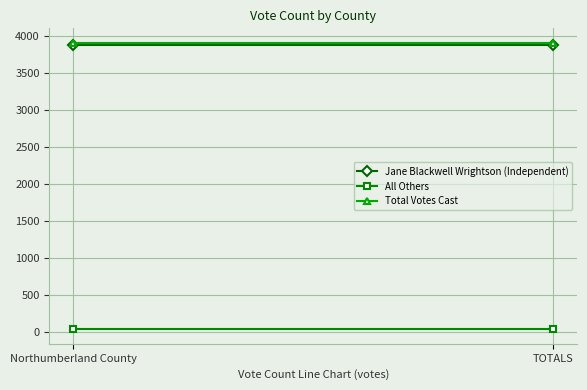

At which label is Total Votes Cast closest to 3910?

Northumberland County